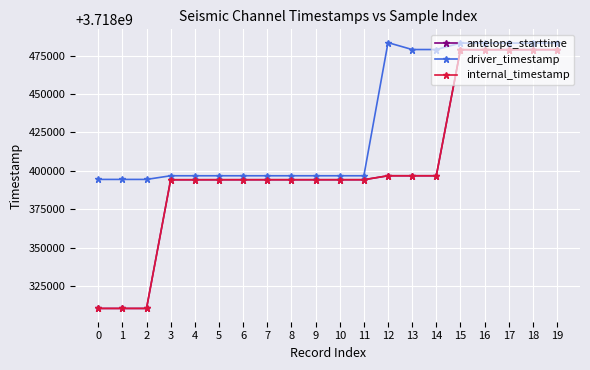

True or false: driver_timestamp and internal_timestamp intersect in this chart.

False